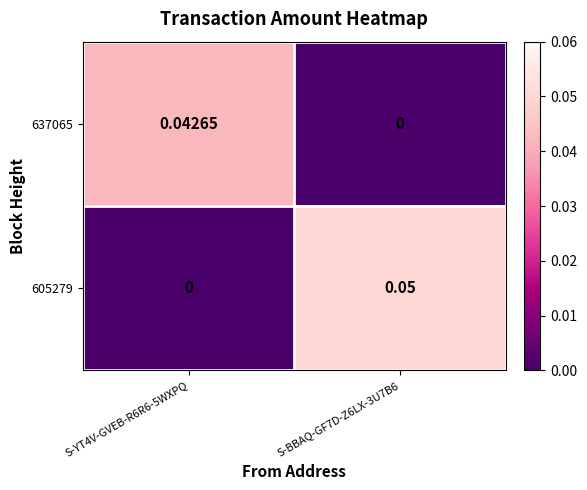

At how many categories does at least one series exceed 0?

2